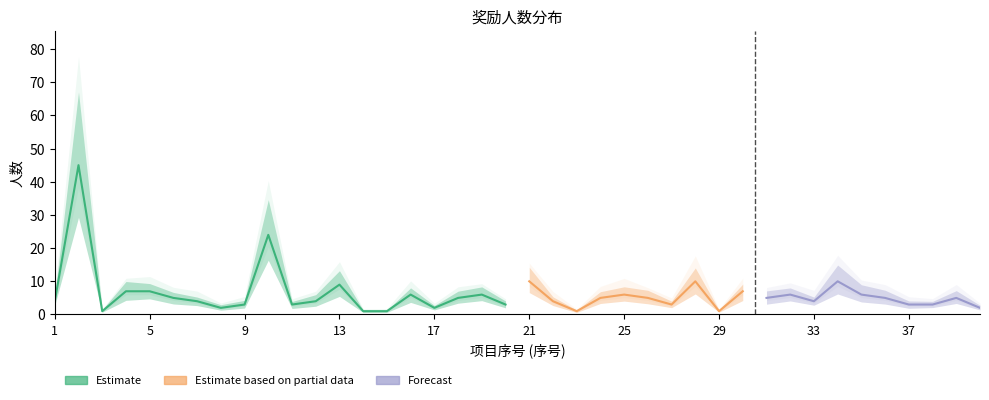

Which category has the lowest value across all series?

3